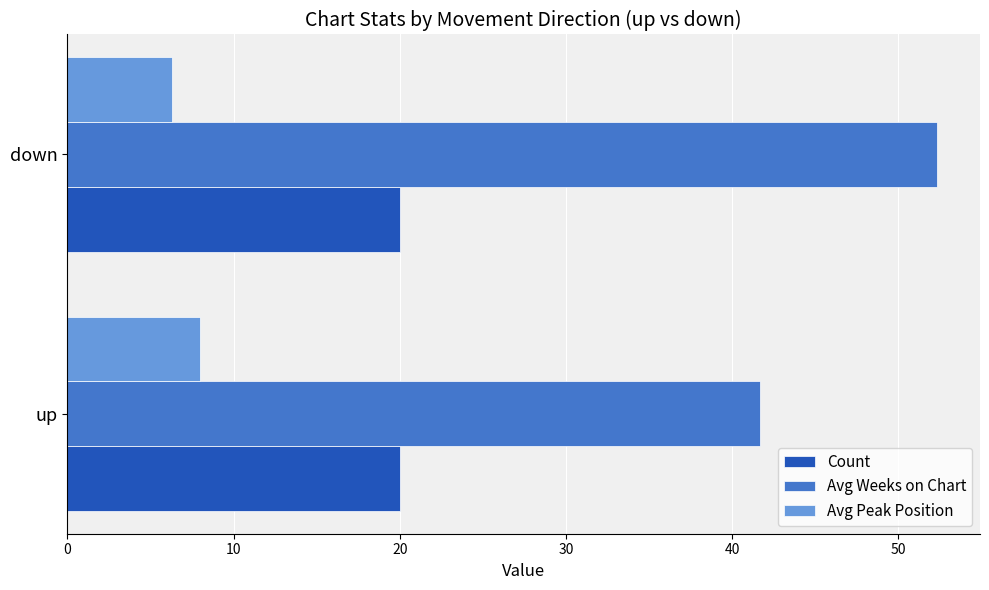

What is the difference between the highest and lowest values at down?

46.0